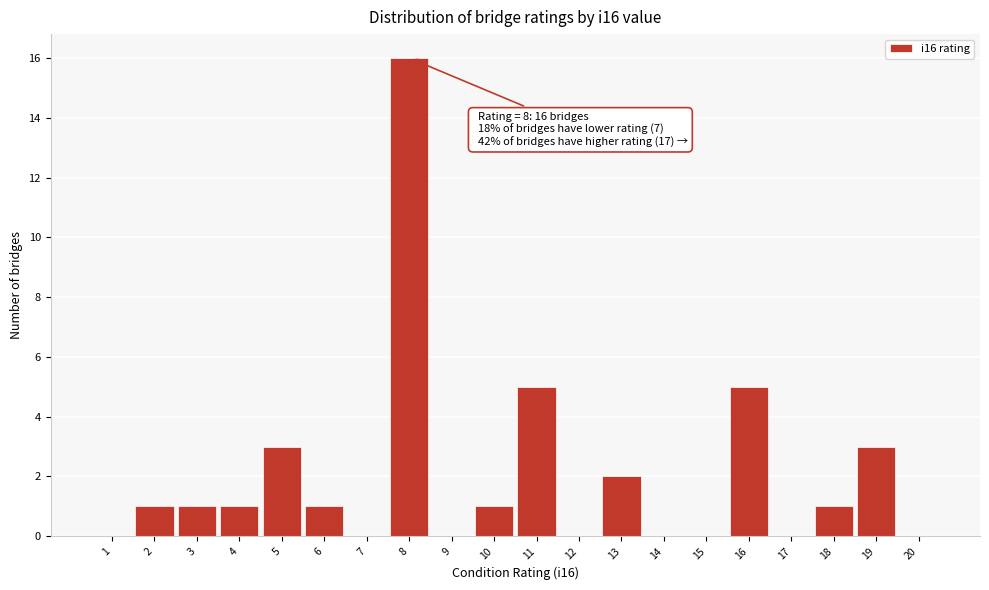

Reading left to right, extract all data points from this chart.

1=0	2=1	3=1	4=1	5=3	6=1	7=0	8=16	9=0	10=1	11=5	12=0	13=2	14=0	15=0	16=5	17=0	18=1	19=3	20=0